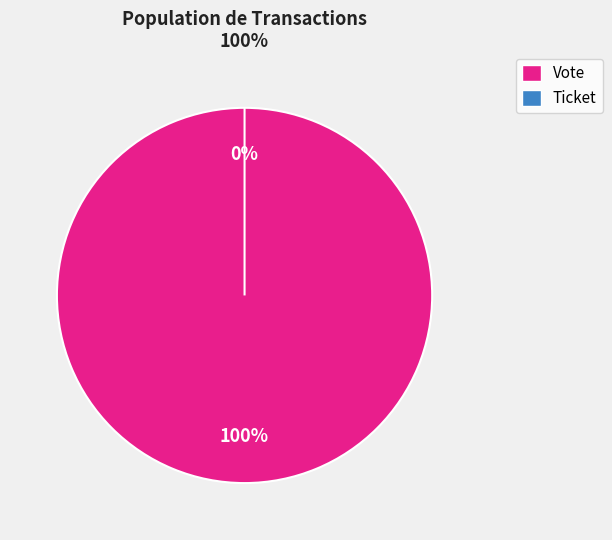

Which slice is the largest?

Vote